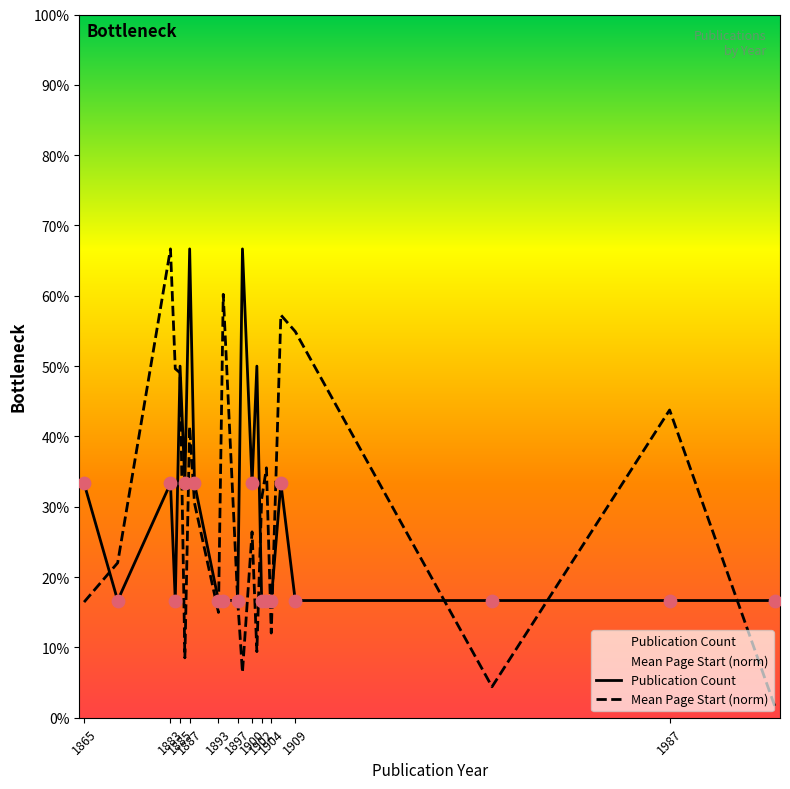

Which series contains the highest Y value?

Publication Count